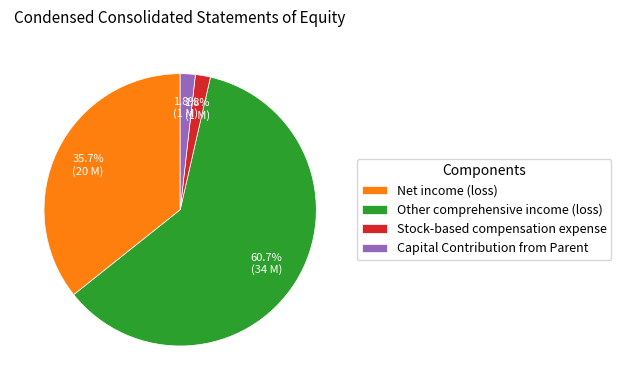

What is the largest slice in the pie chart?

Other comprehensive income (loss)